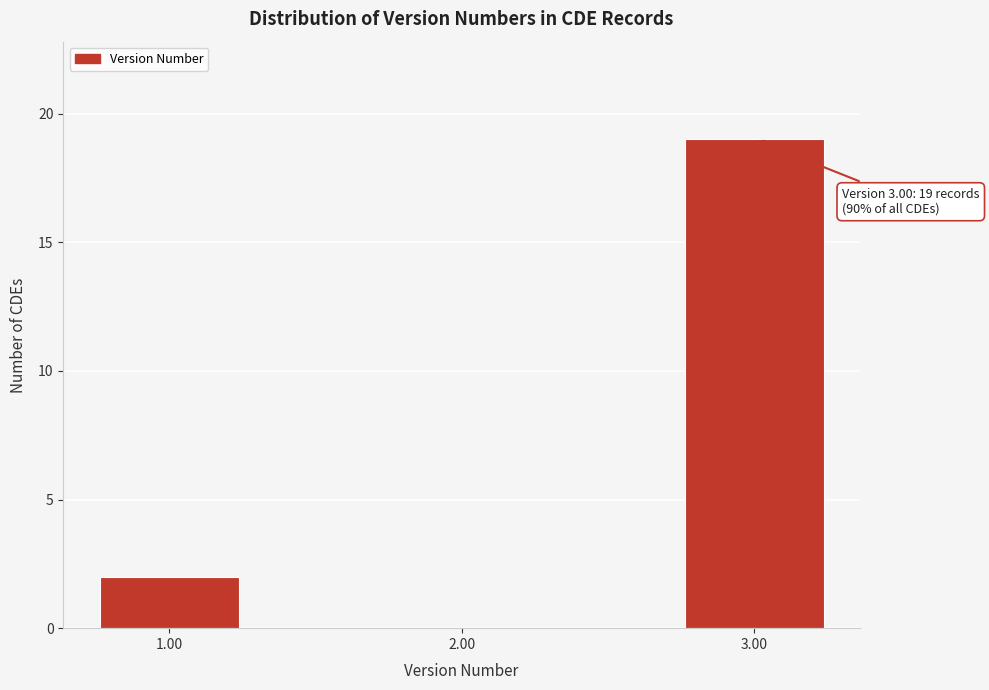

Over which range of the x-axis is the bar tallest?

2.75 to 3.25